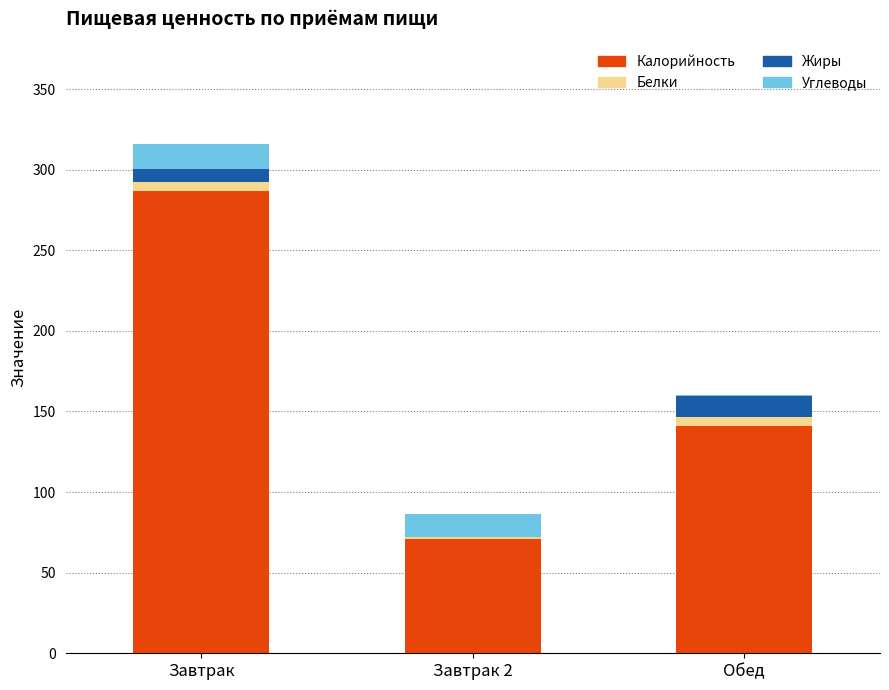

Is it true that Калорийность equals 70.9 at Завтрак 2?

True